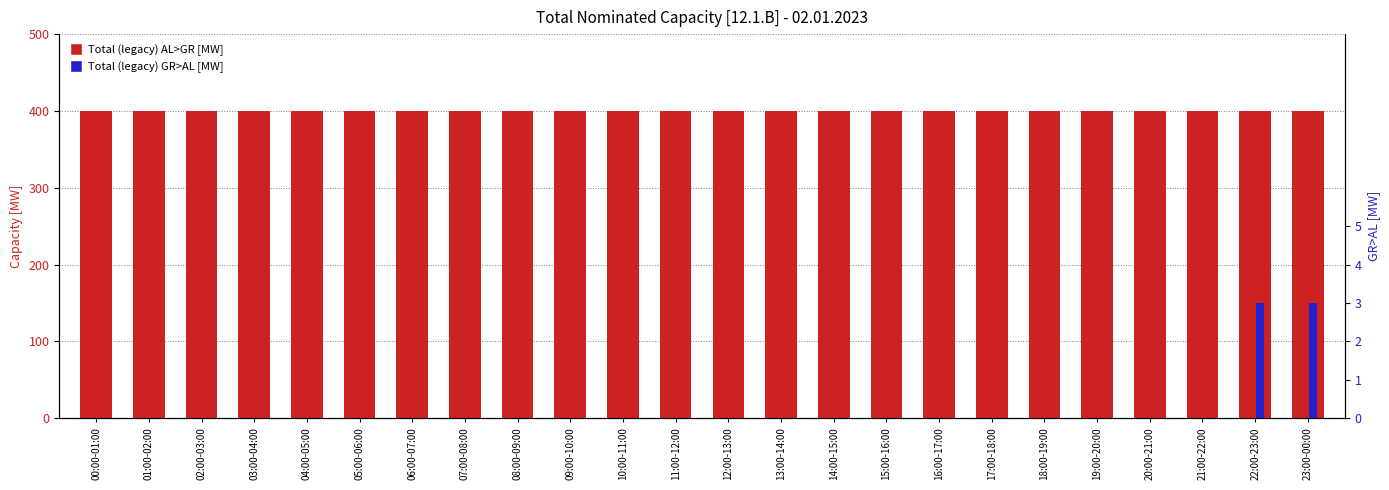

What is the label of the 10th bar from the right?

14:00-15:00